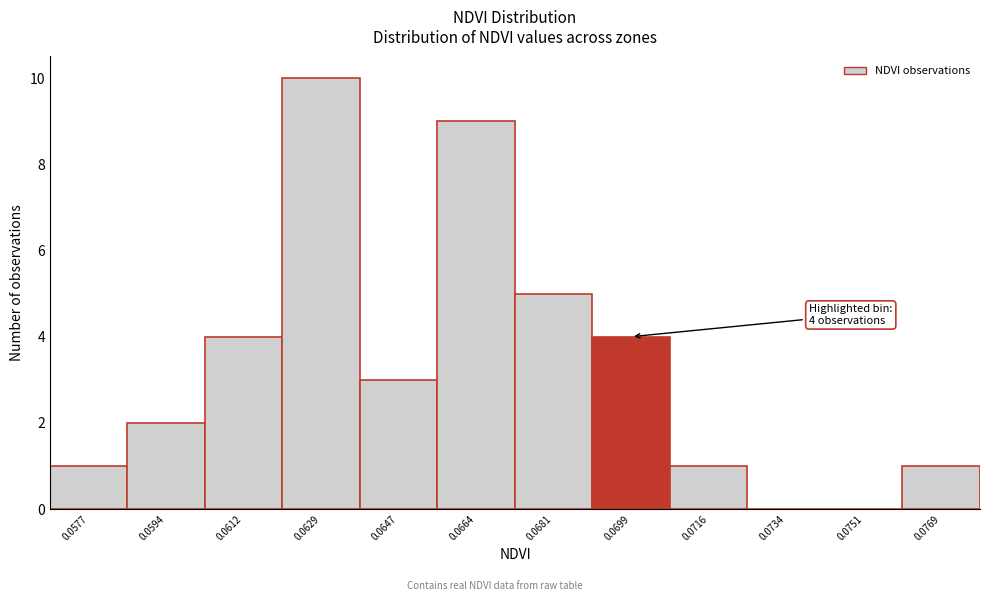

What is the maximum value shown in the chart?

10